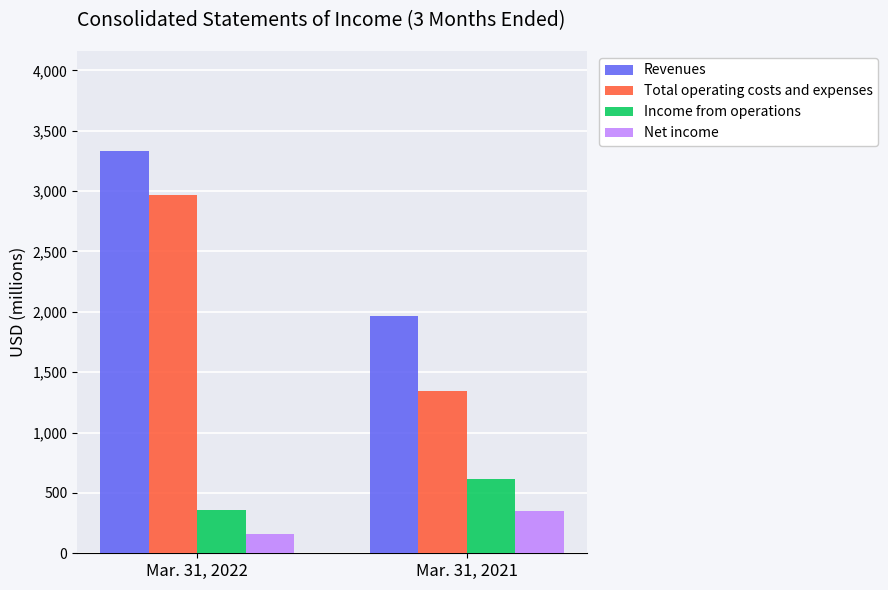

What is the average value of the Revenues series?

2646